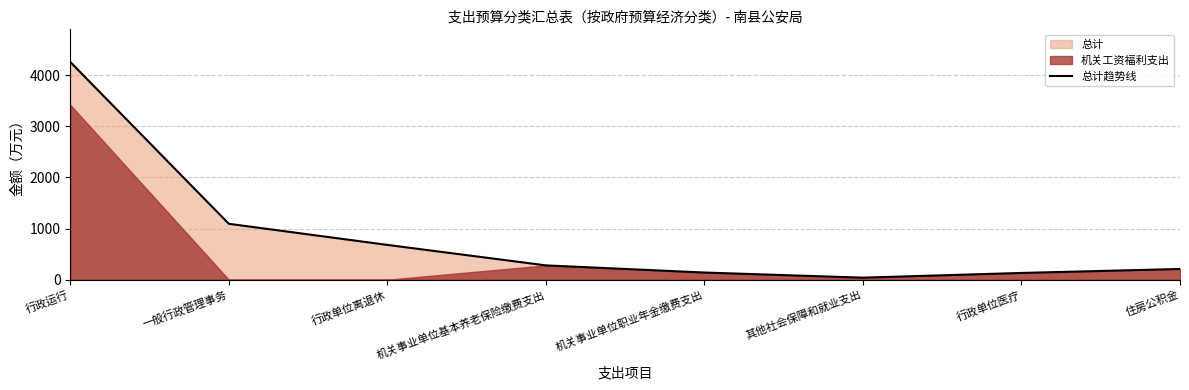

What is the greatest value displayed?

4260.7